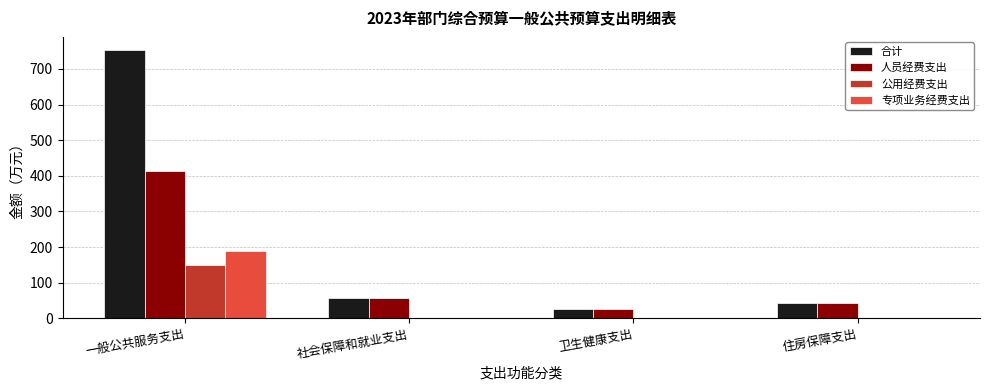

What is the greatest value displayed?

752.5